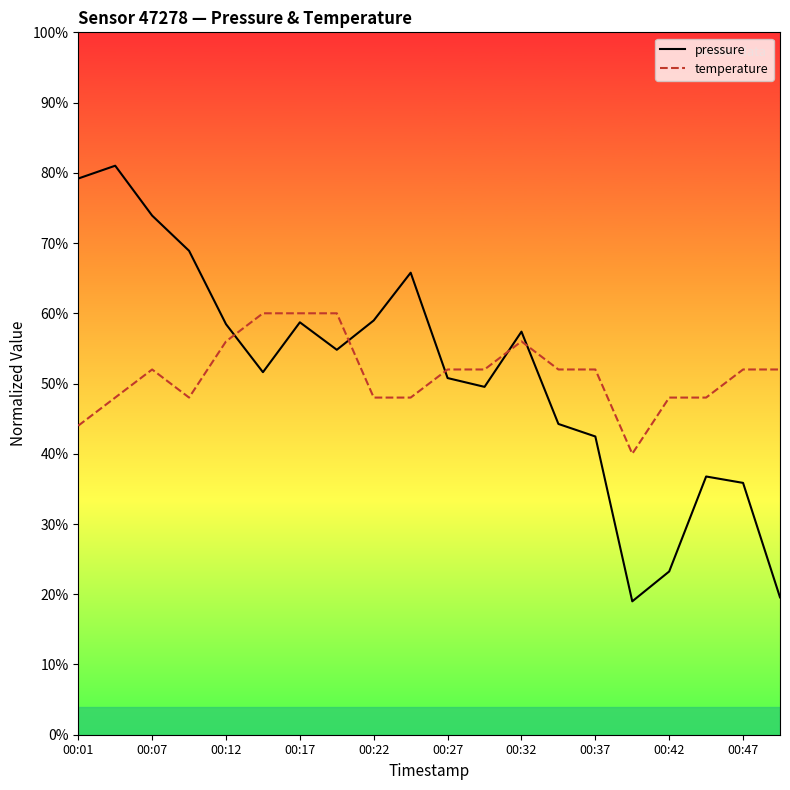

What are all the series names shown in the legend?

pressure, temperature